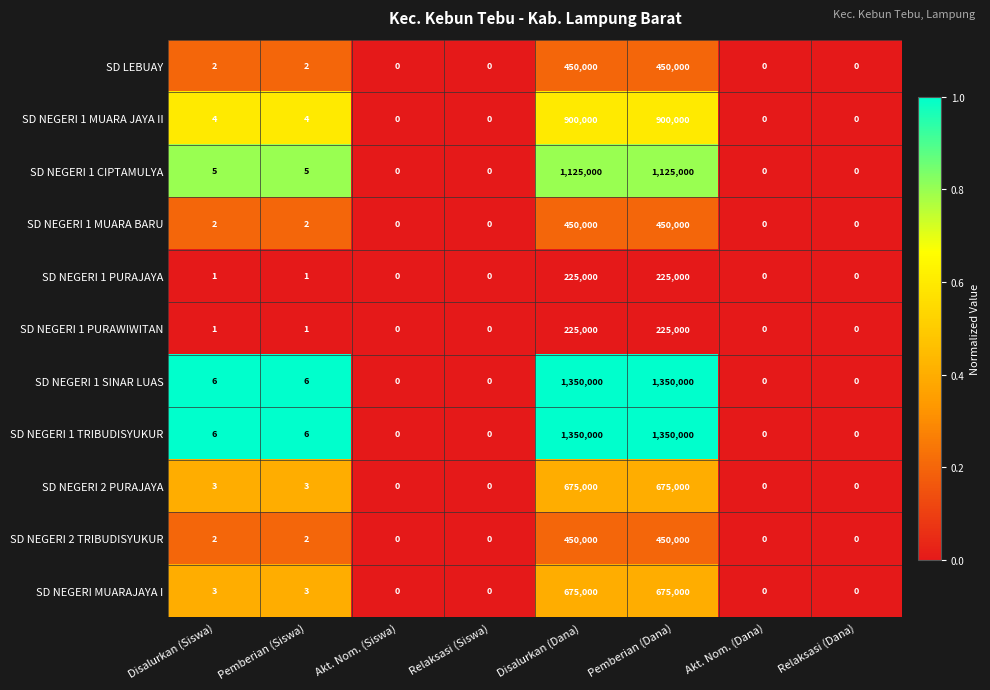

The value of SD NEGERI 2 TRIBUDISYUKUR at Pemberian (Siswa) is 2. True or false?

True